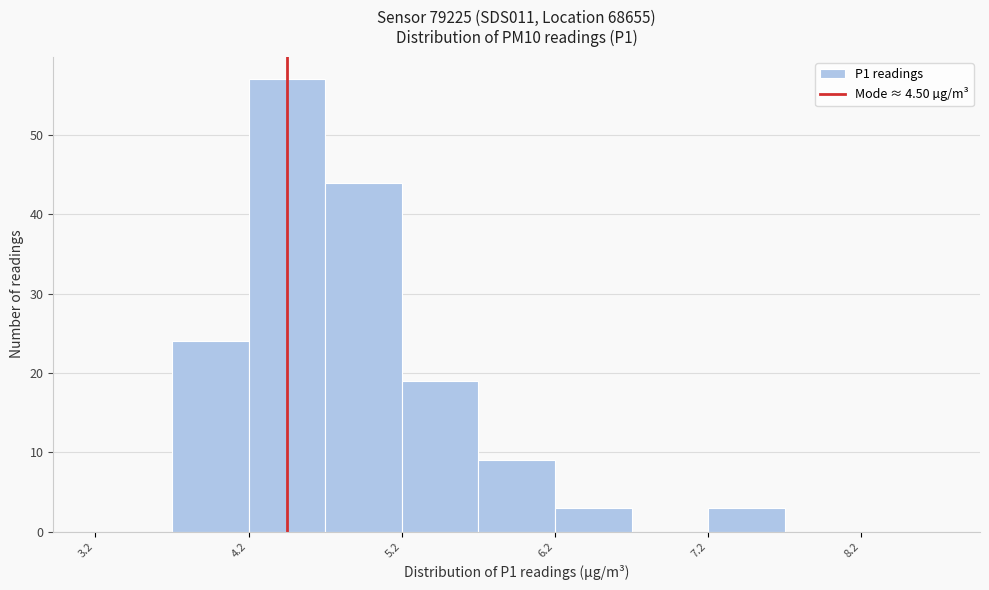

Reading left to right, transcribe this chart: for each bar, give the range it covers on the x-axis and its height. Neither the bar edges nor the heights are printed on the chart, so give them approximately, as read against the axes.

3.25 to 3.75: 0
3.75 to 4.25: 24
4.25 to 4.75: 57
4.75 to 5.25: 44
5.25 to 5.75: 19
5.75 to 6.25: 9
6.25 to 6.75: 3
6.75 to 7.25: 0
7.25 to 7.75: 3
7.75 to 8.25: 0
8.25 to 8.75: 0